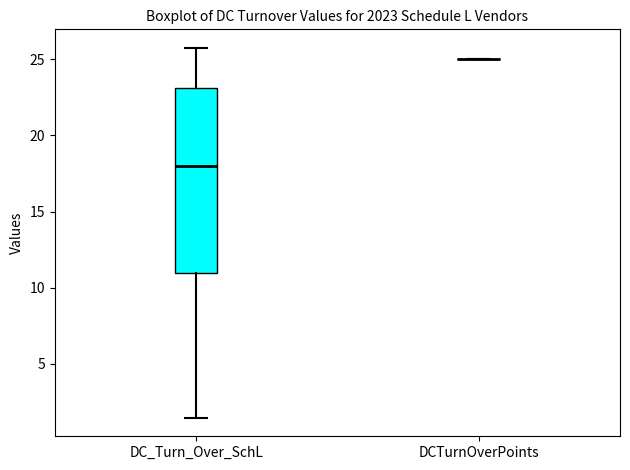

Comparing the boxes themselves (not the whiskers), which one is the tallest?

DC_Turn_Over_SchL